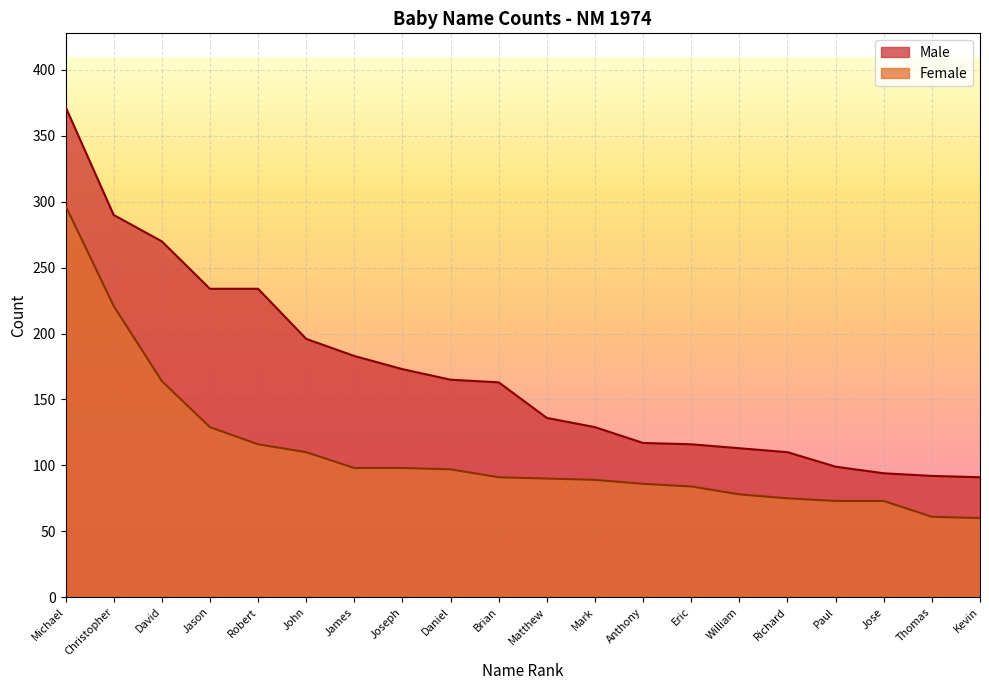

At how many categories does at least one series exceed 112?

15